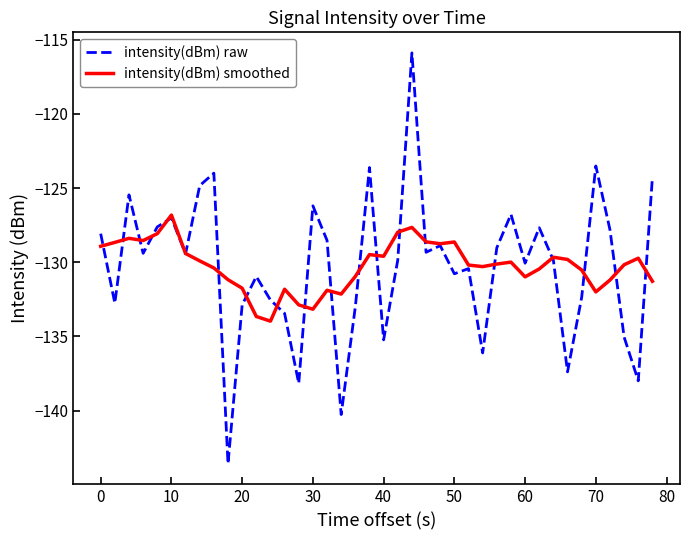

Rank the series by their maximum value, from lowest to highest.

intensity(dBm) smoothed, intensity(dBm) raw